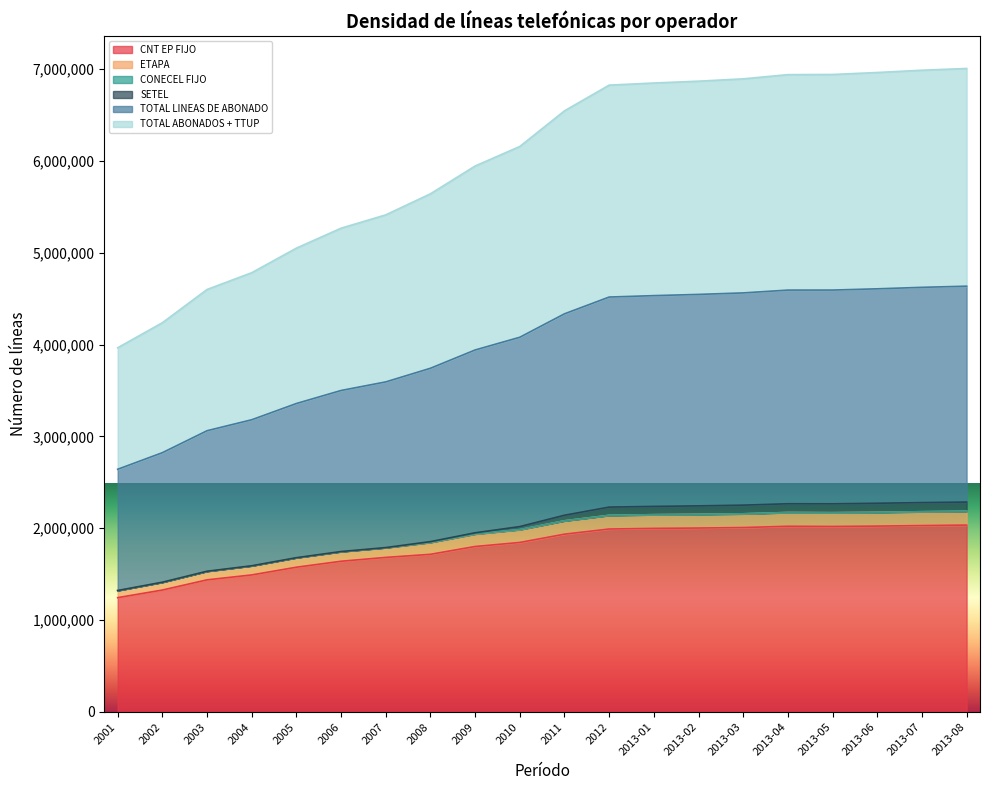

What is the maximum value for CNT EP FIJO?

2033371